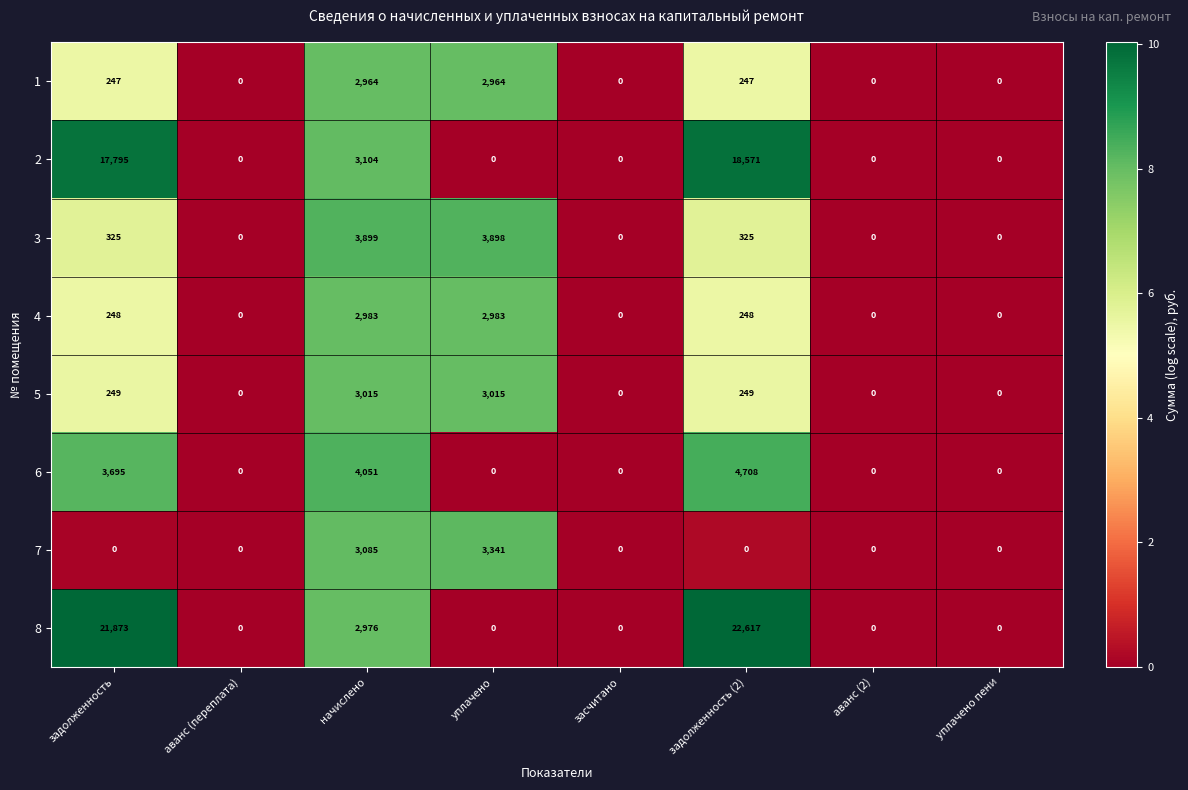

True or false: 2 has a value of 0 at уплачено.

True